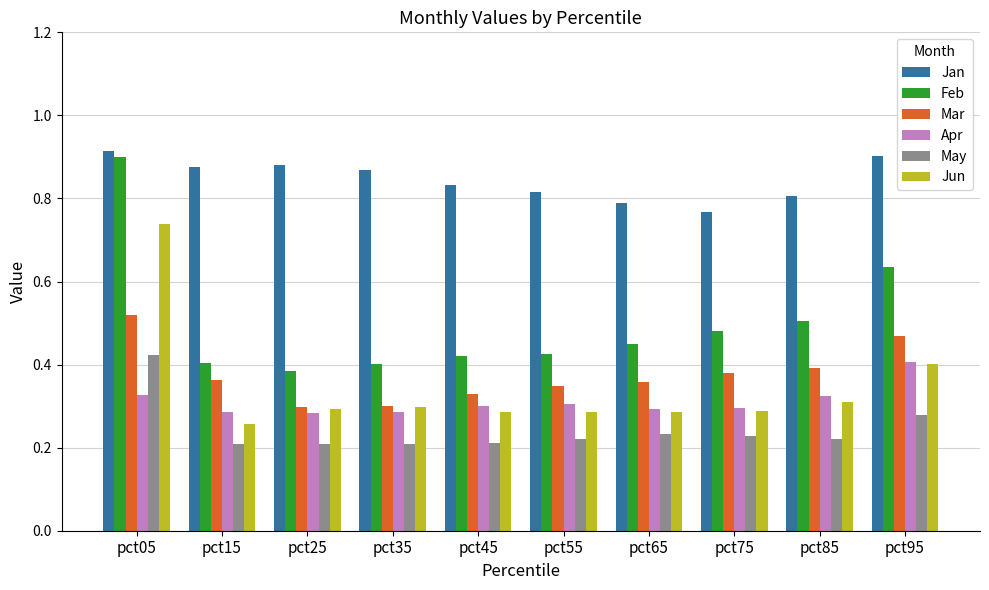

How many bars are there in total?

60